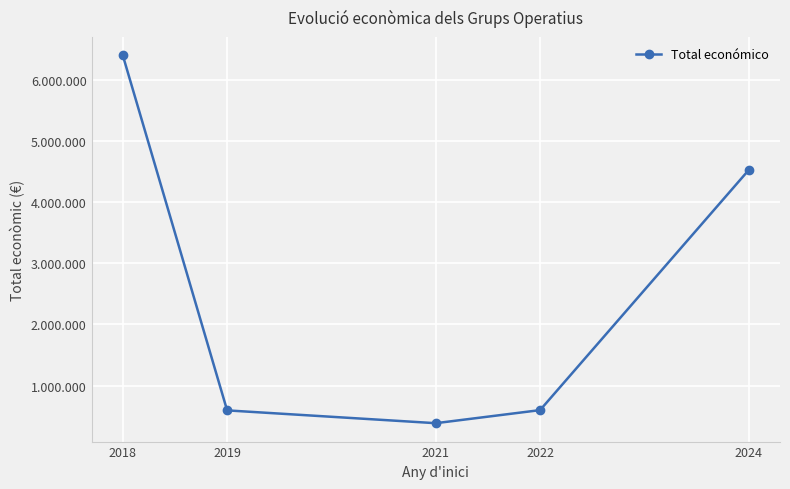

Does the chart have visible grid lines?

Yes